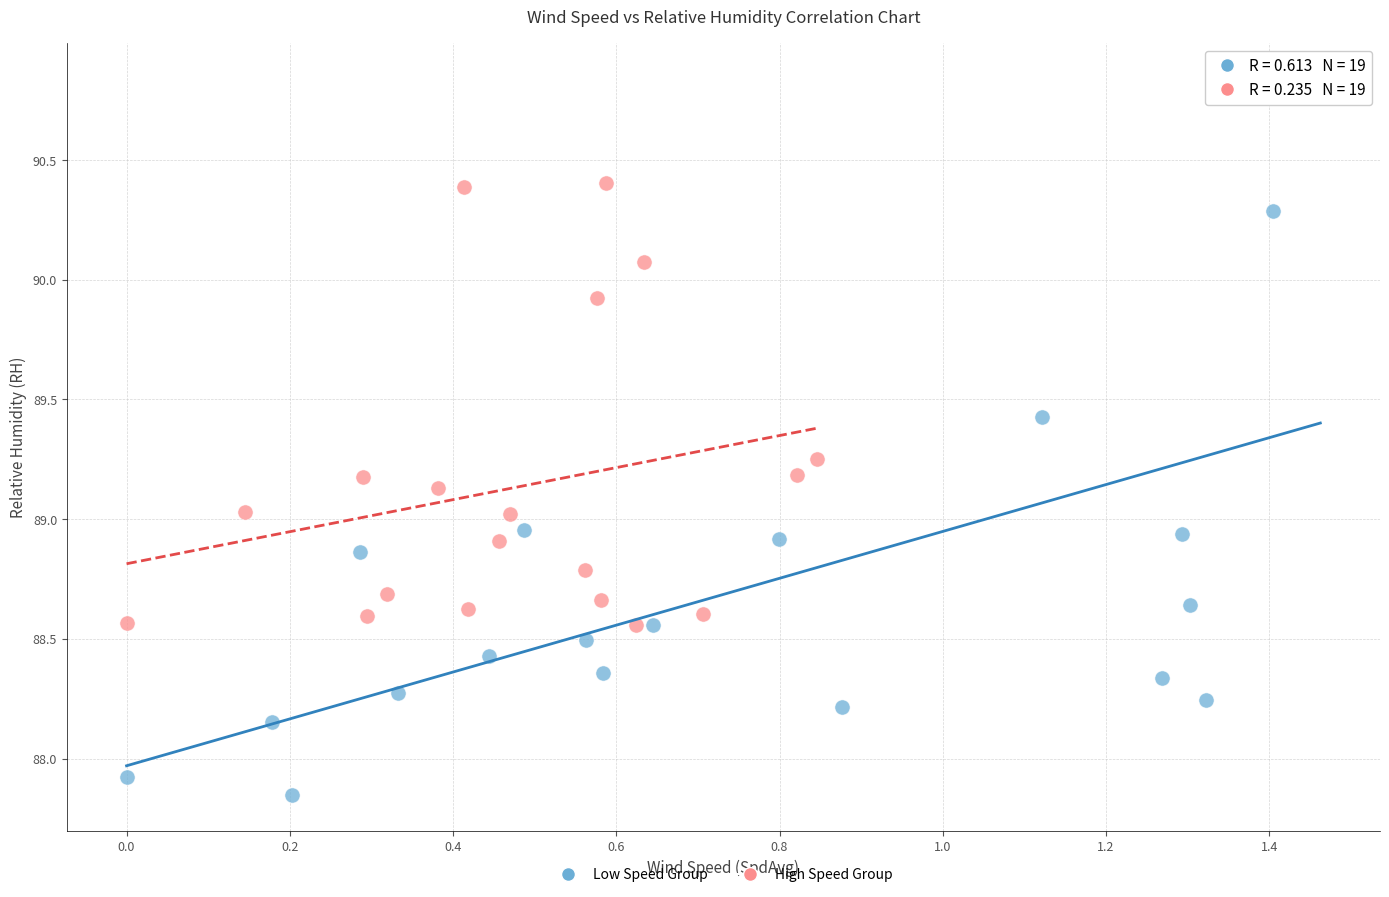

Which series reaches the minimum Y coordinate?

Low Speed Group